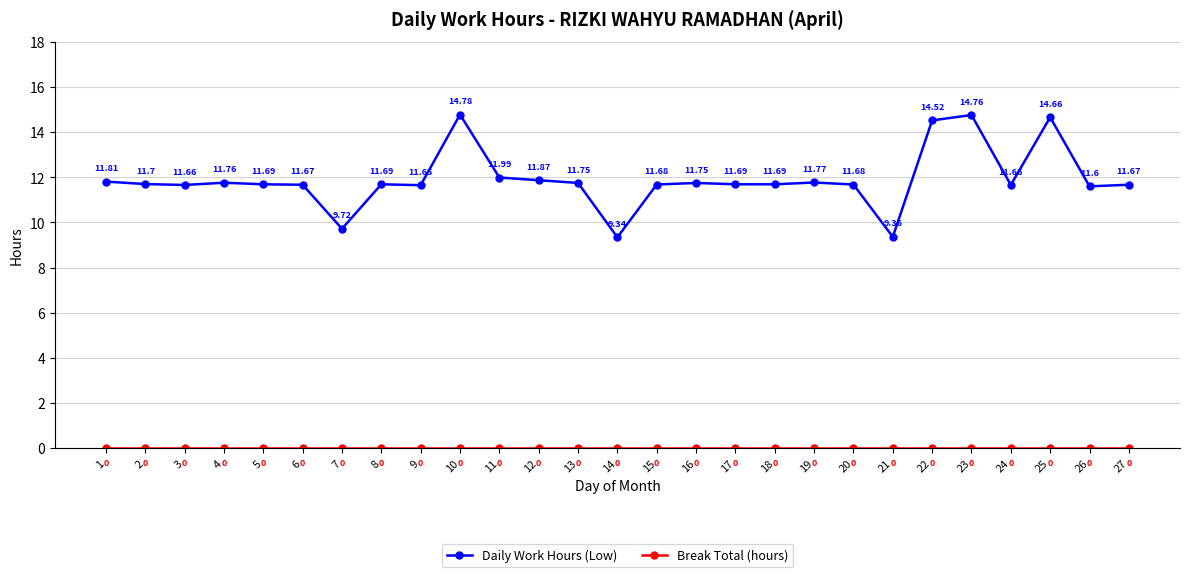

At how many categories does at least one series exceed 5?

27